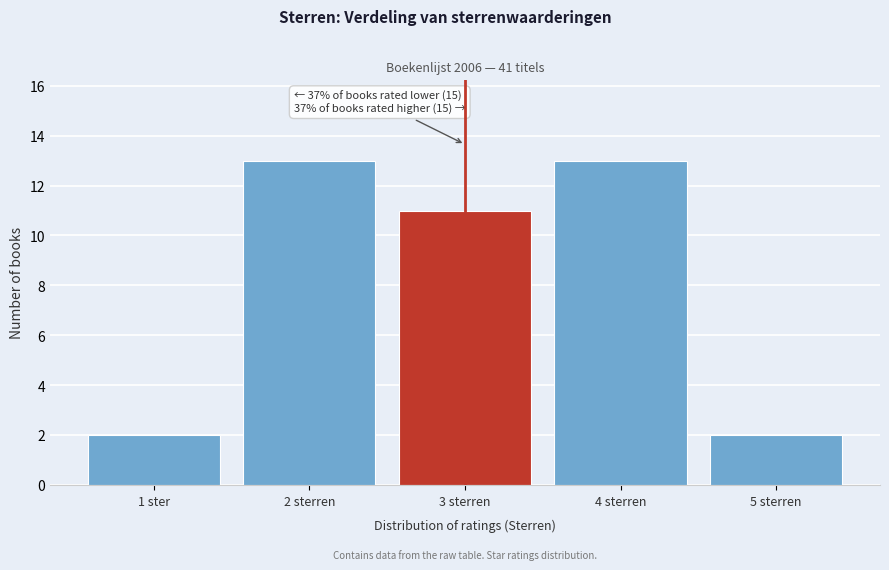

Reading left to right, extract all data points from this chart.

2	13	11	13	2